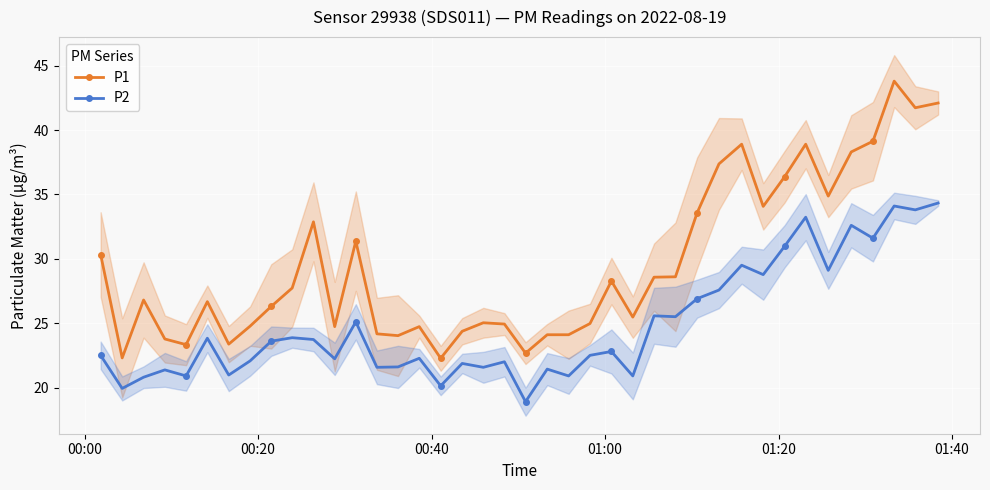

Reading left to right, extract all data points from this chart.

P1: 30.3	22.3	26.8	23.8	23.3	26.7	23.4	24.8	26.3	27.7	32.9	24.7	31.4	24.2	24.0	24.7	22.3	24.4	25.0	24.9	22.7	24.1	24.1	25.0	28.3	25.5	28.6	28.6	33.6	37.4	38.9	34.1	36.4	38.9	34.9	38.3	39.1	43.8	41.7	42.1
P2: 22.5	19.9	20.8	21.4	20.9	23.8	21.0	22.1	23.6	23.9	23.7	22.2	25.1	21.6	21.6	22.3	20.1	21.9	21.6	22.0	18.9	21.4	20.9	22.5	22.8	20.9	25.6	25.5	26.9	27.6	29.5	28.8	31.0	33.2	29.1	32.6	31.6	34.1	33.8	34.3